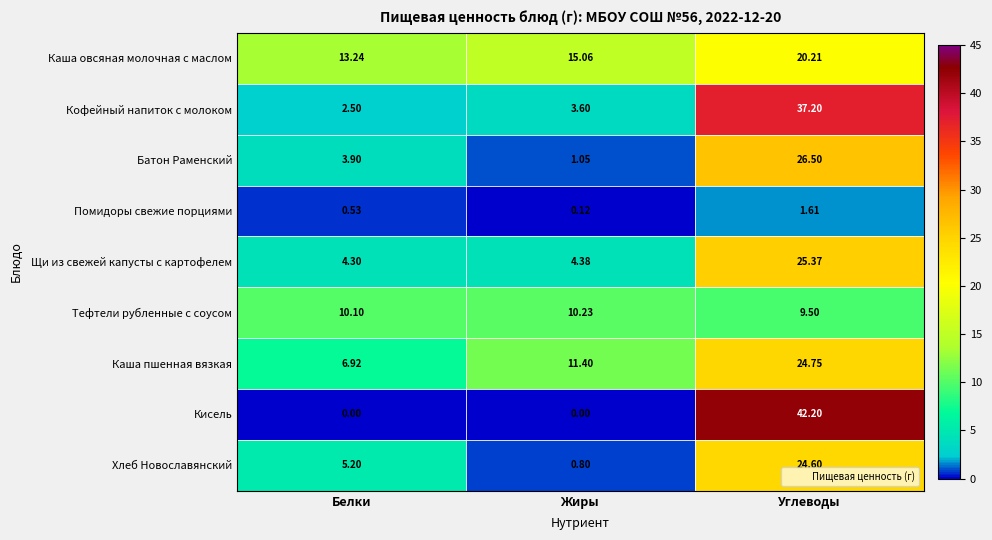

At which label does Батон Раменский reach its peak?

Углеводы